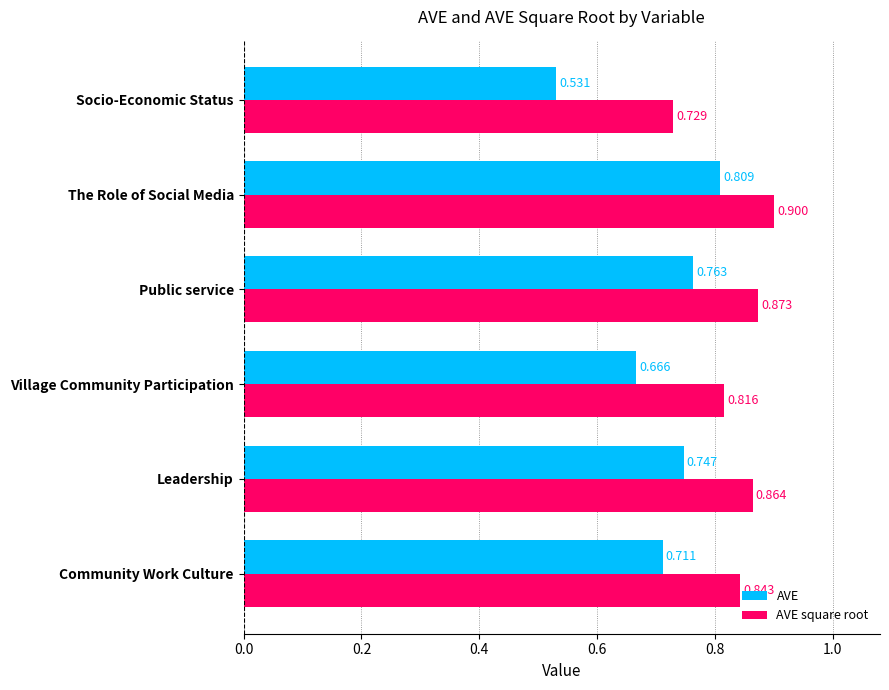

What are all the series names shown in the legend?

AVE, AVE square root